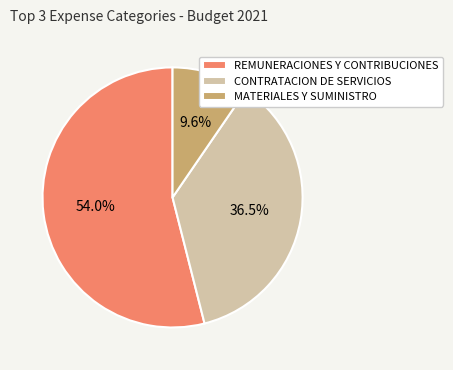

Is it true that CONTRATACION DE SERVICIOS is 22% of the pie?

False